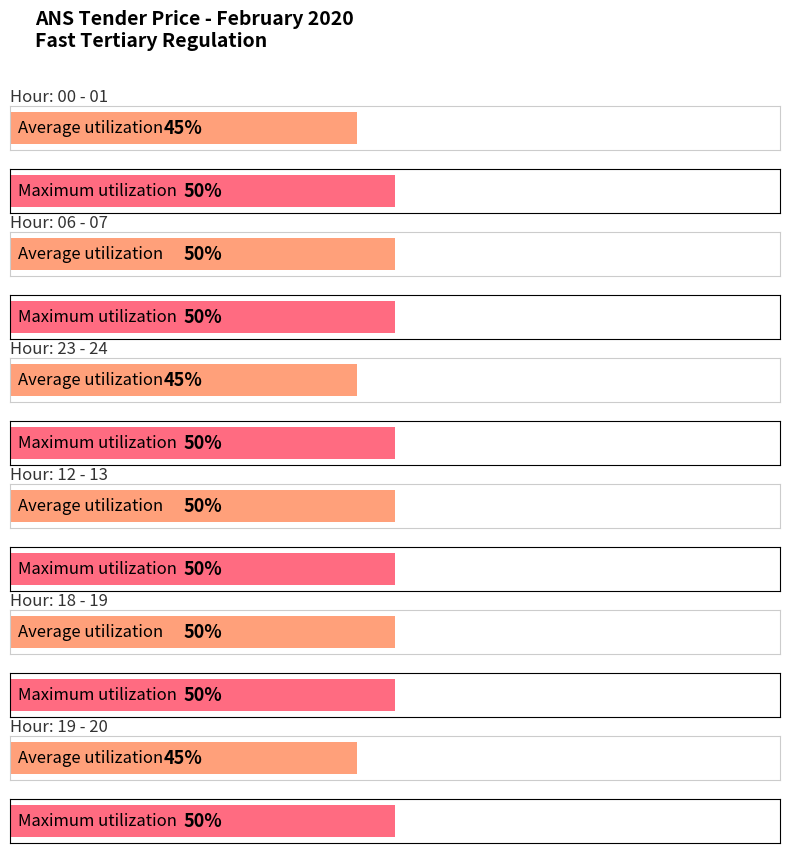

Count the Average utilization values in the range 45 to 50.

6